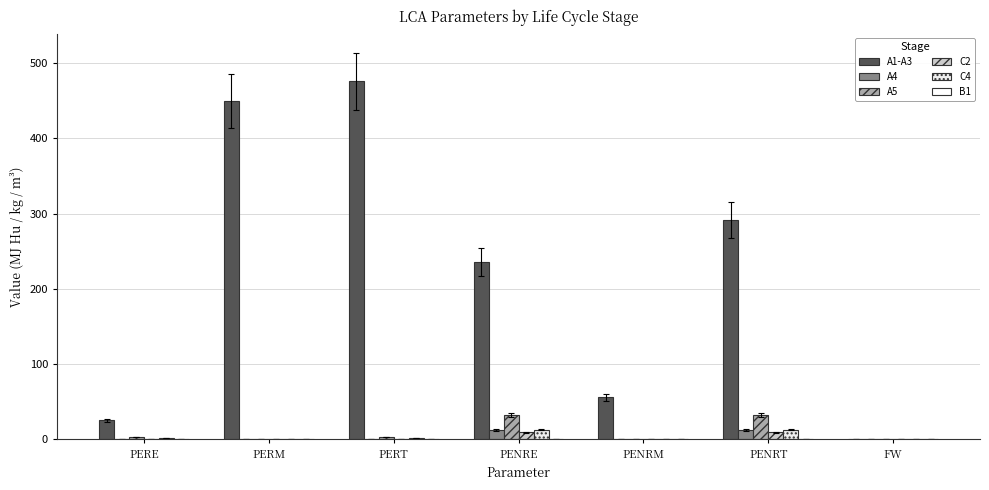

Are the bars horizontal?

No